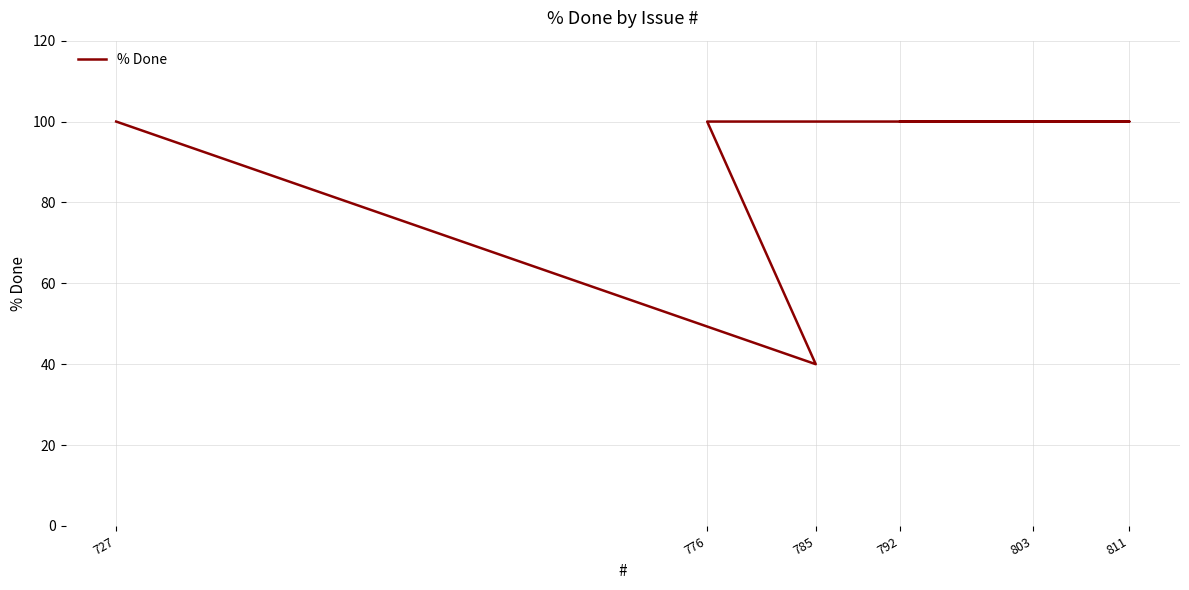

Between 776 and 727, which is larger?

776